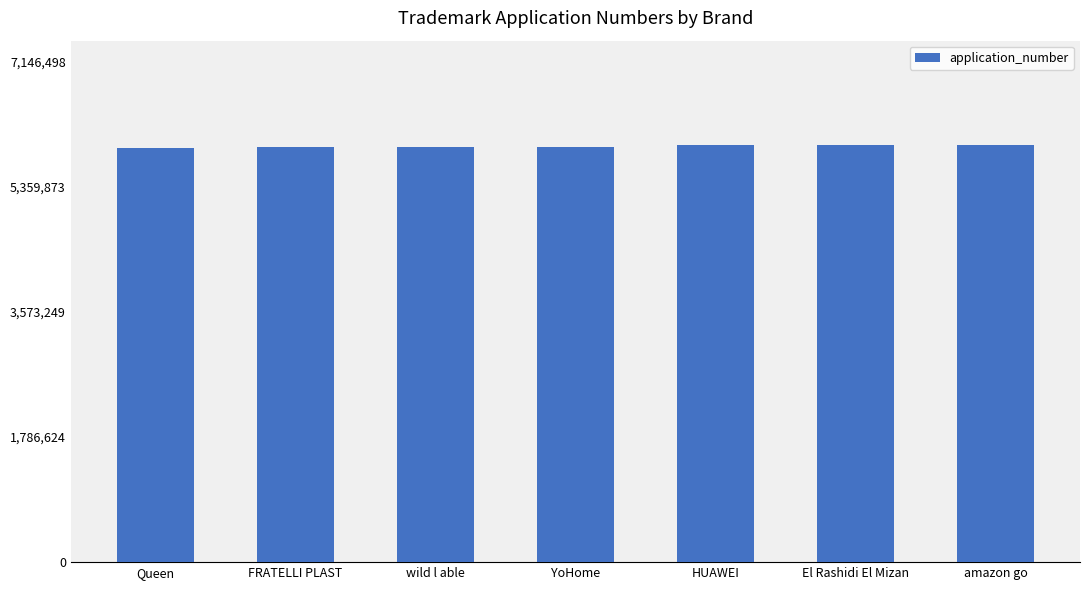

The chart shows a value of 5920444 at wild l able. True or false?

True